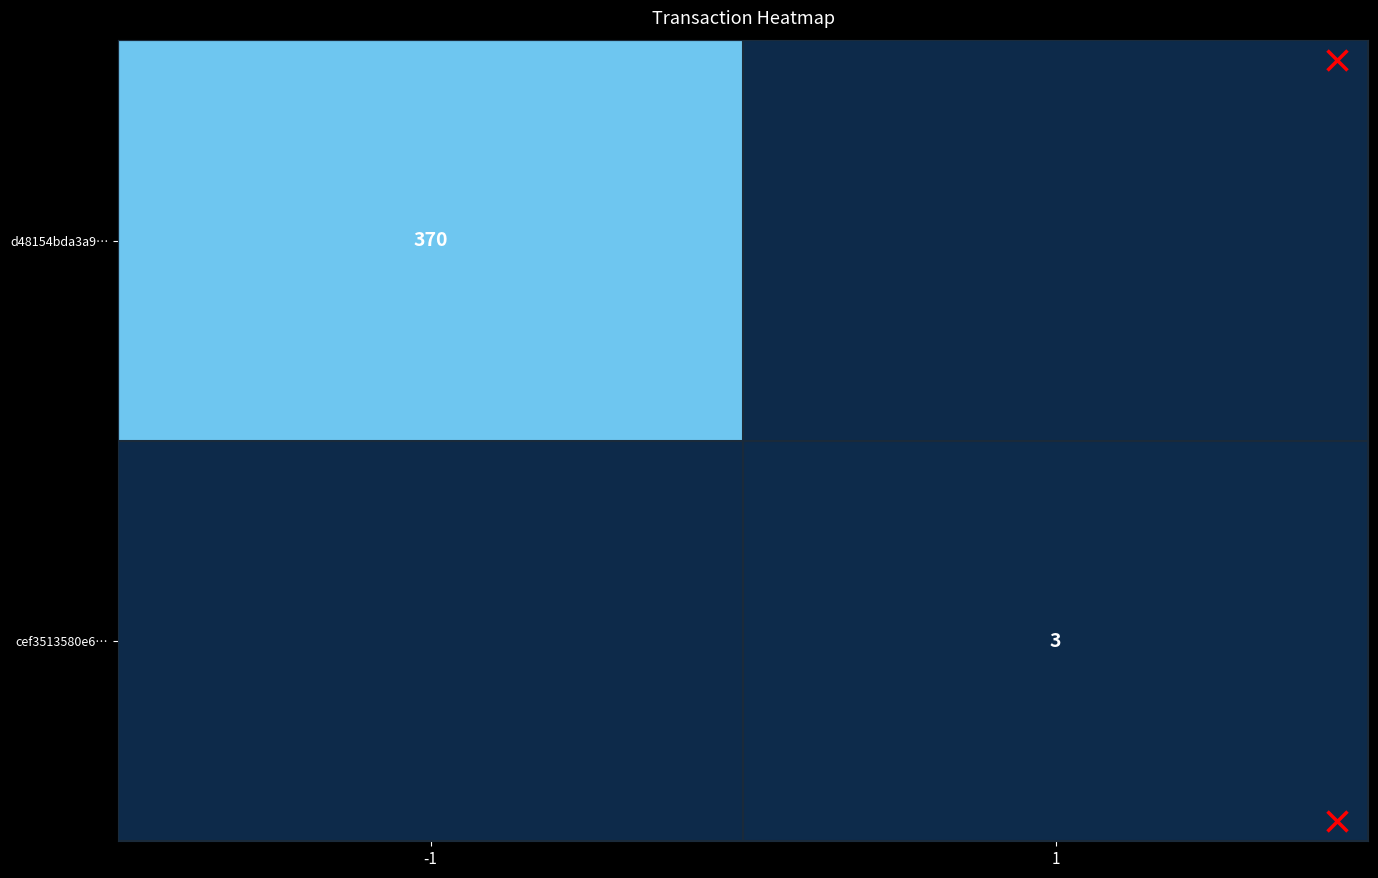

Rank the series at 1 from lowest to highest value.

d48154bda3a9…, cef3513580e6…